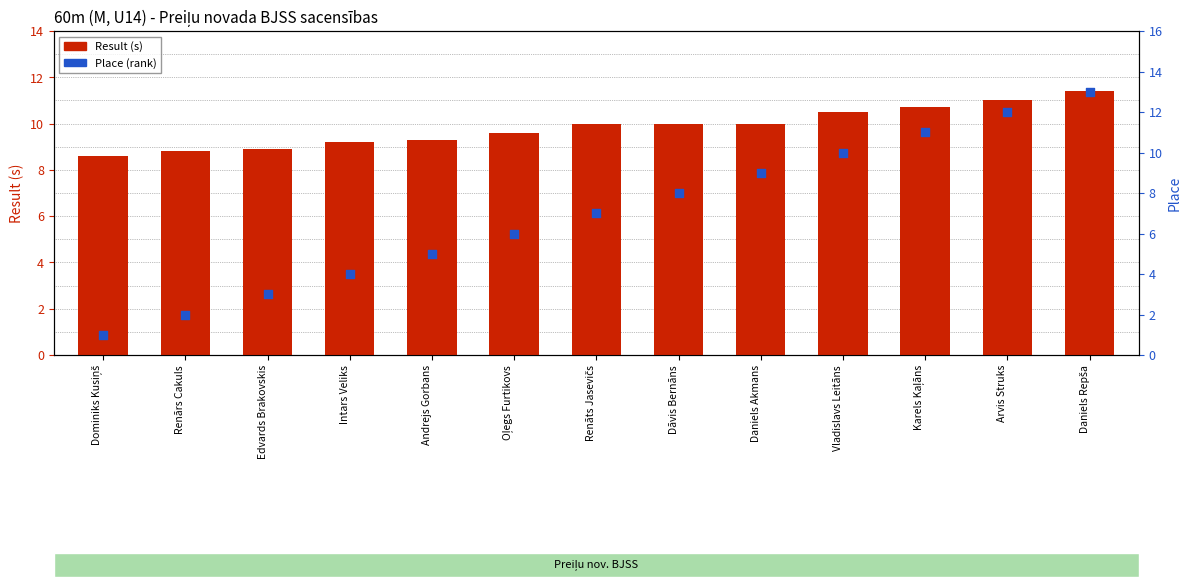

Which series has the largest total across all categories?

Result (s)